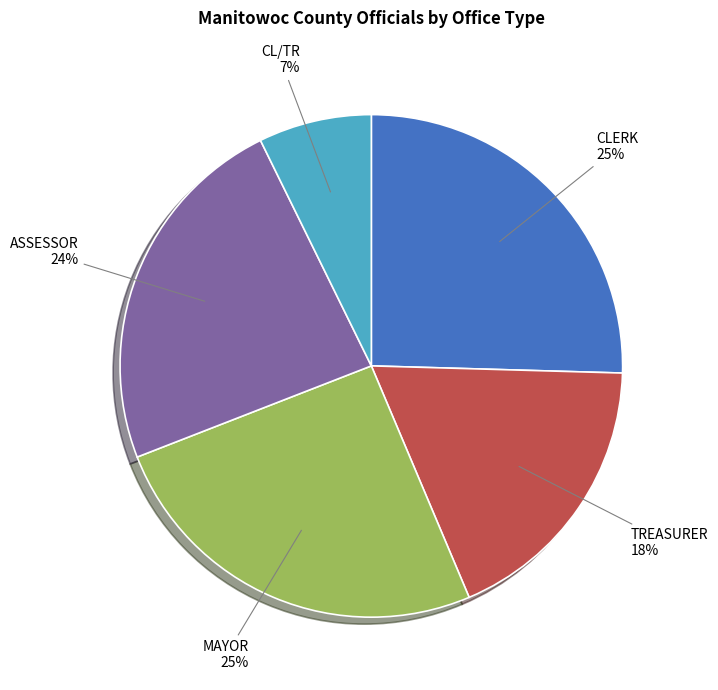

Does MAYOR account for over 50% of the chart?

No